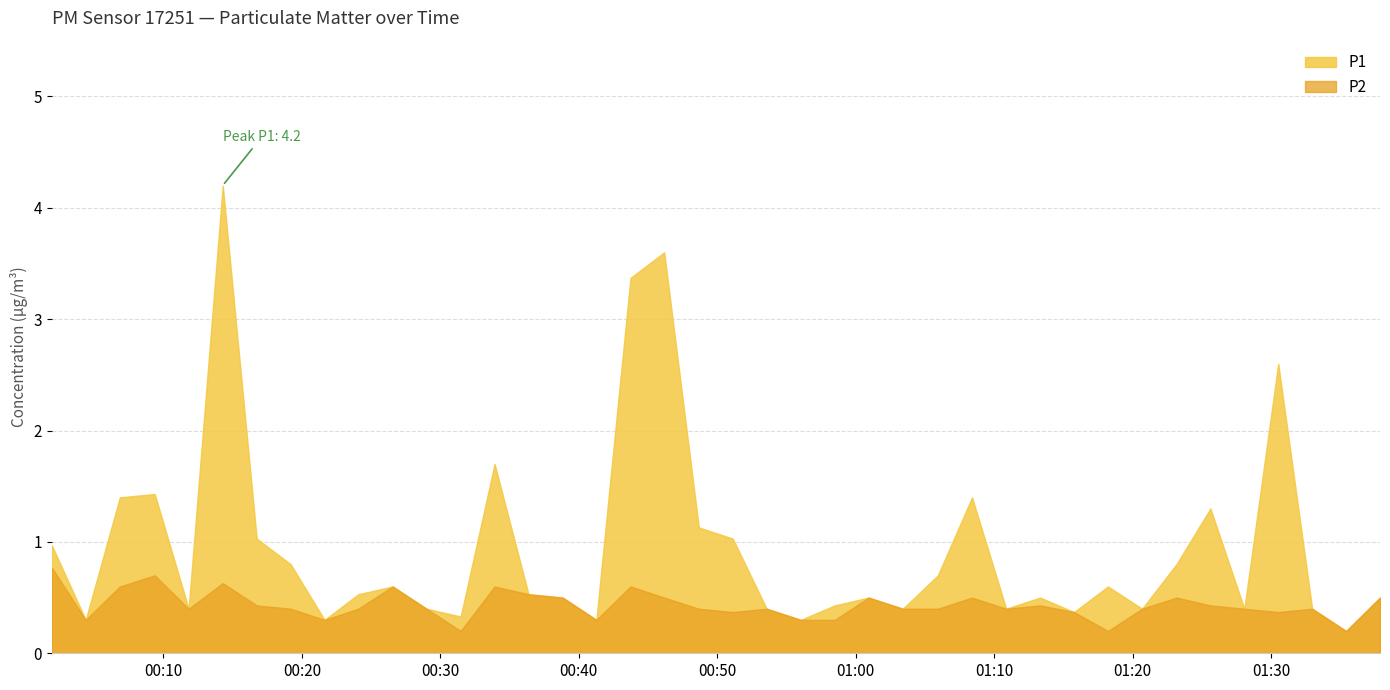

What is the value of the P1 point at the 14th from the left?

1.7